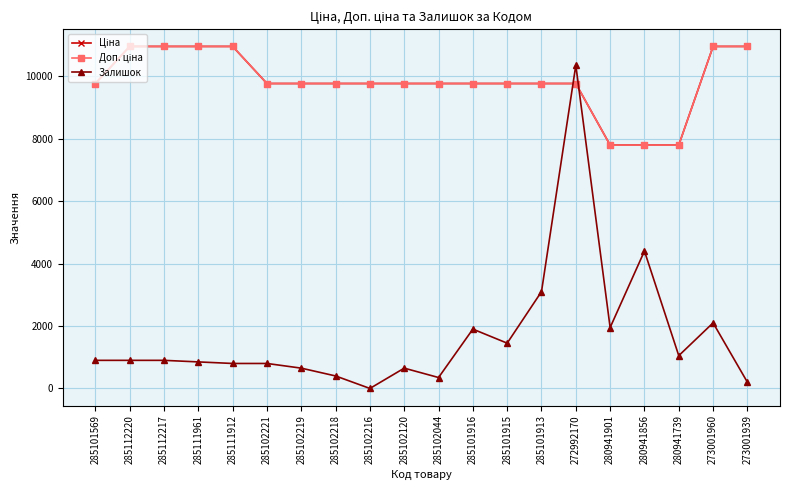

What is the spread (max minus min) of values at 285102044?

9414.4